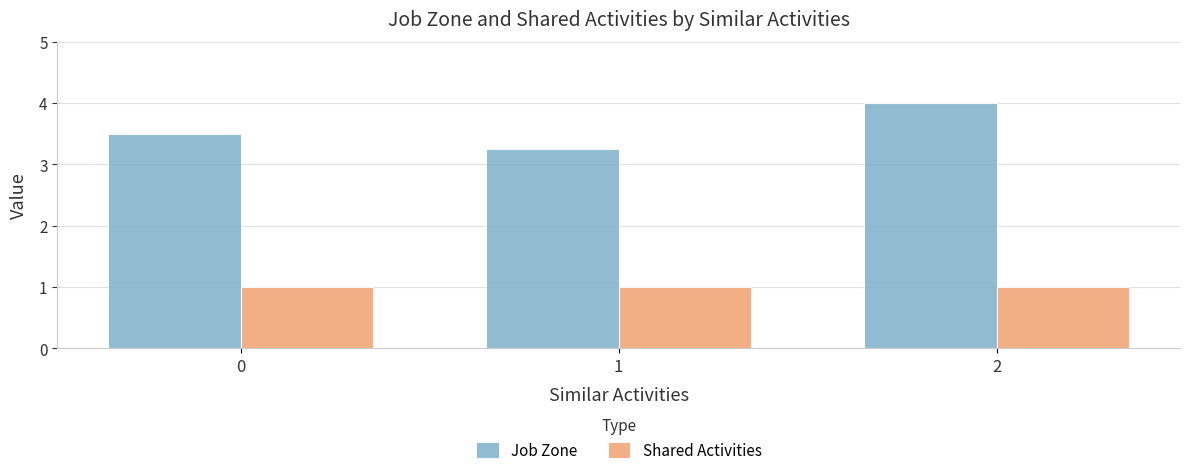

What is the minimum value for Shared Activities?

1.0